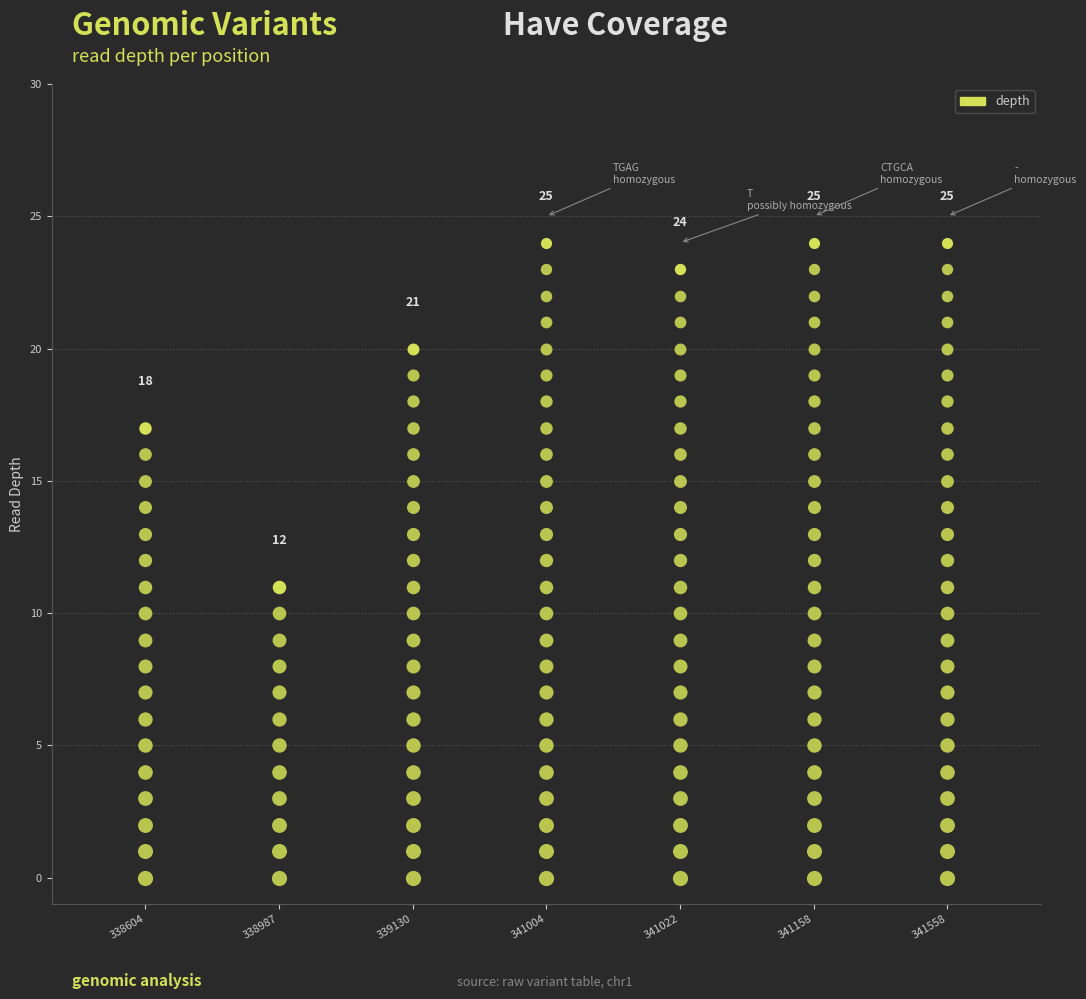

Approximately how many times larger is the value at 226341022 compared to 226339130?

1.1